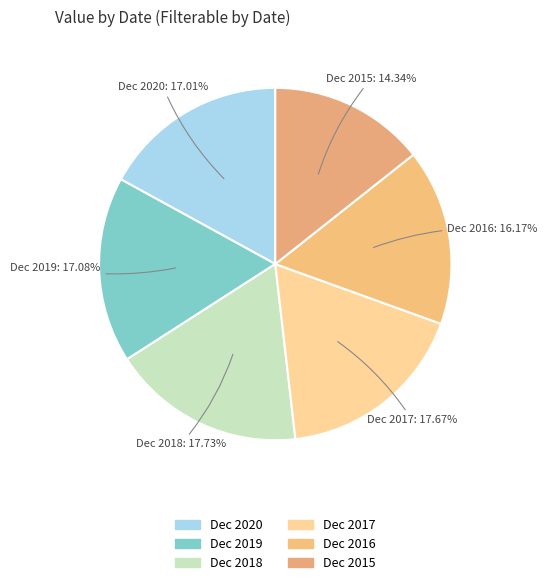

To the nearest percent, what is the difference between the Dec 2020 and Dec 2015 slice percentages?

3%